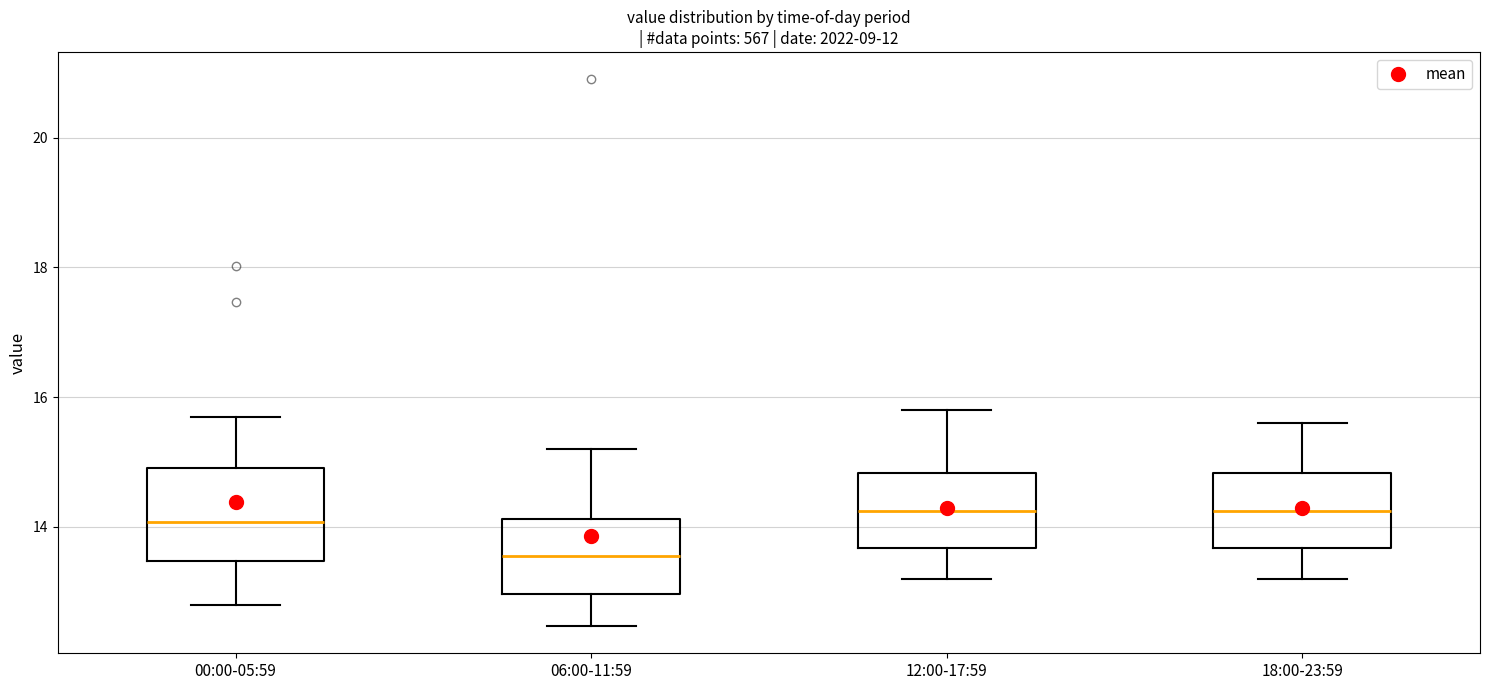

Reading left to right, transcribe this box plot: for each box, give where its median line is, the range the box spans, and where its two whiskers end, as read against the y-axis. The values are not printed on the chart, so give them approximately, as read against the axis.

00:00-05:59: median 14.0, box 13.4 to 15.0, whiskers 12.8 to 15.8
06:00-11:59: median 13.6, box 13.0 to 14.2, whiskers 12.4 to 15.2
12:00-17:59: median 14.2, box 13.6 to 14.8, whiskers 13.2 to 15.8
18:00-23:59: median 14.2, box 13.6 to 14.8, whiskers 13.2 to 15.6